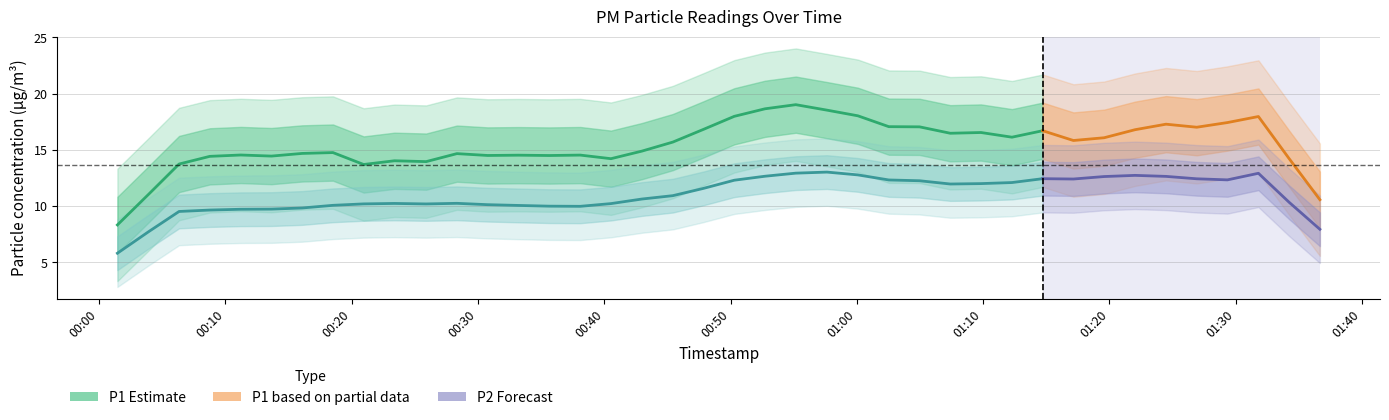

True or false: P1 and P2 cross at least once.

False